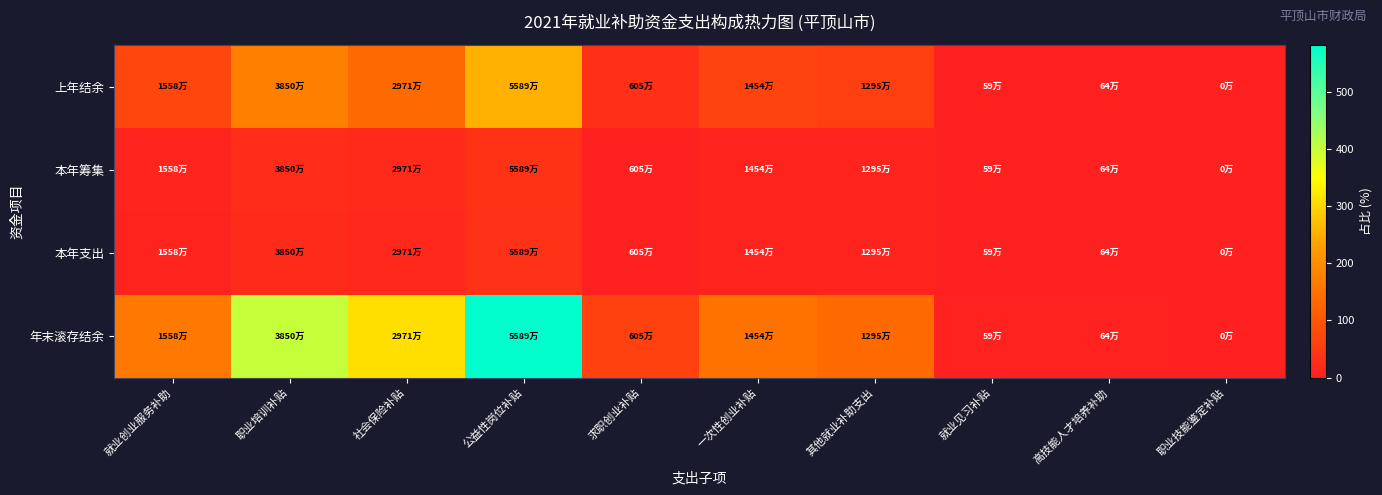

What is the total value across all series at 就业见习补贴?

9.5